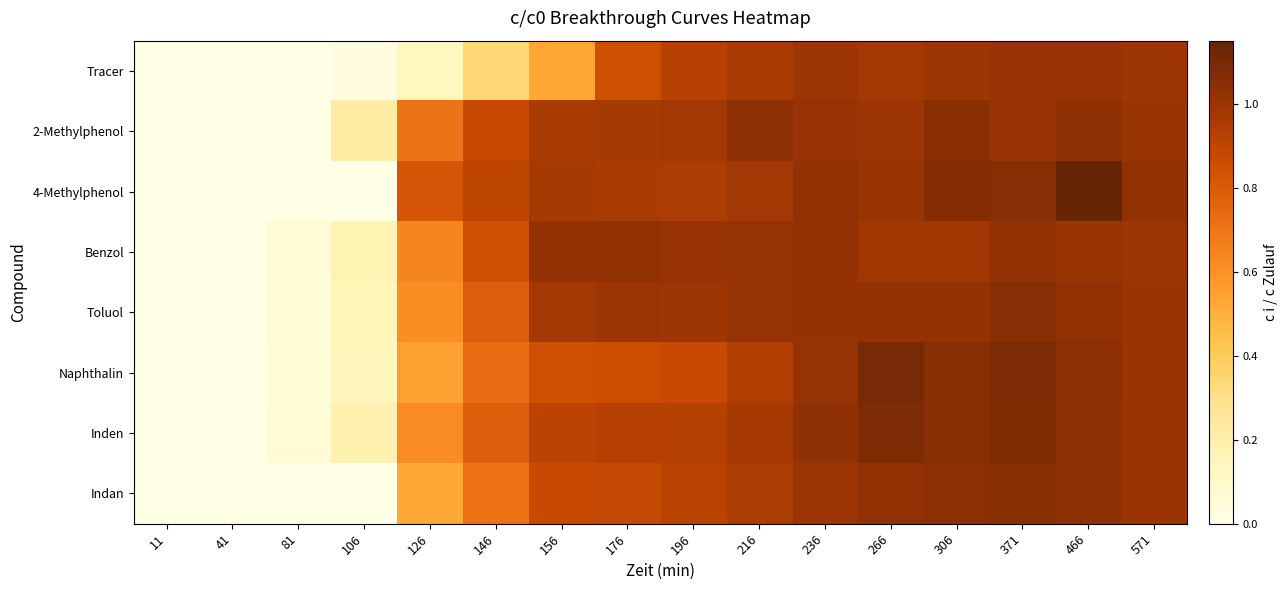

List the series in order of their peak value, lowest first.

Tracer, Benzol, 2-Methylphenol, Indan, Toluol, Inden, Naphthalin, 4-Methylphenol